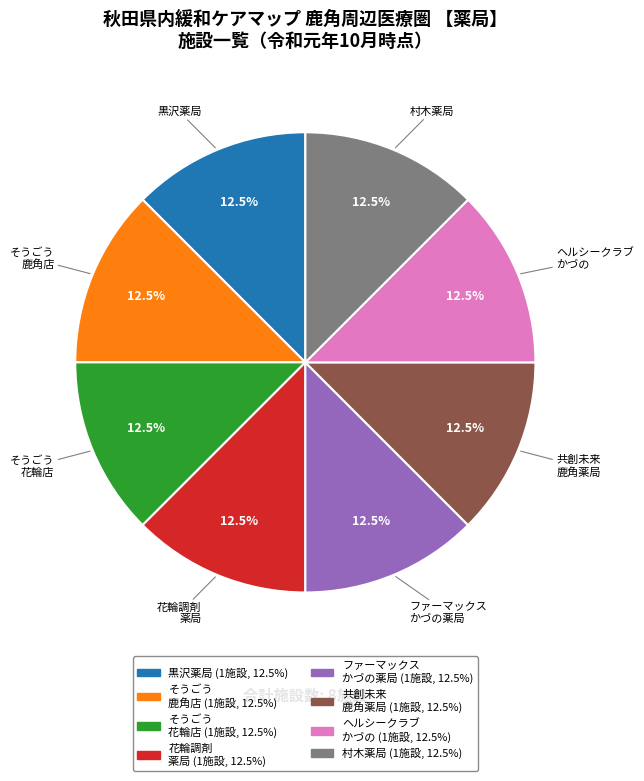

How many segments does this pie chart have?

8